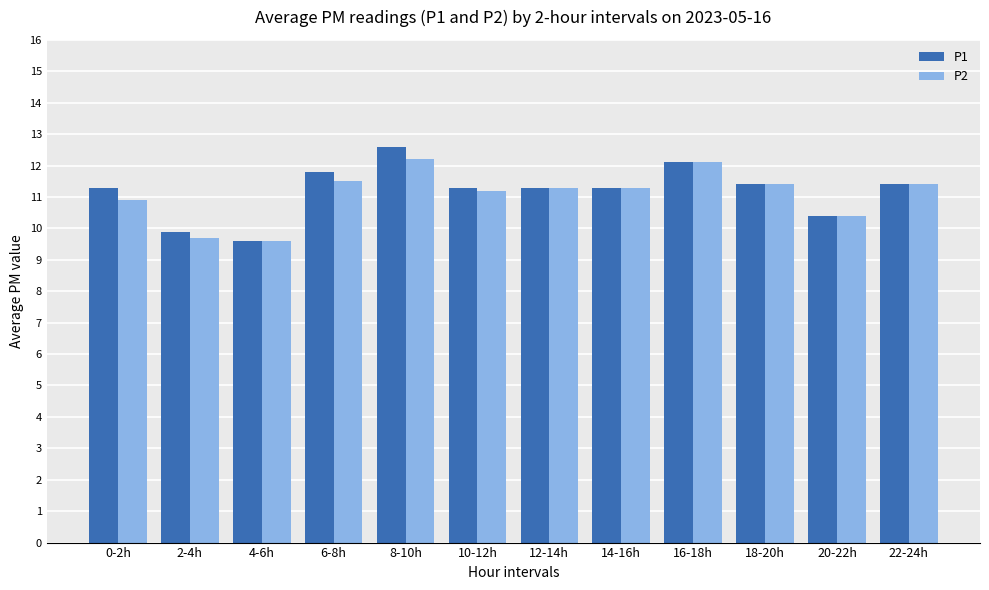

What position from the left is 18-20h?

10